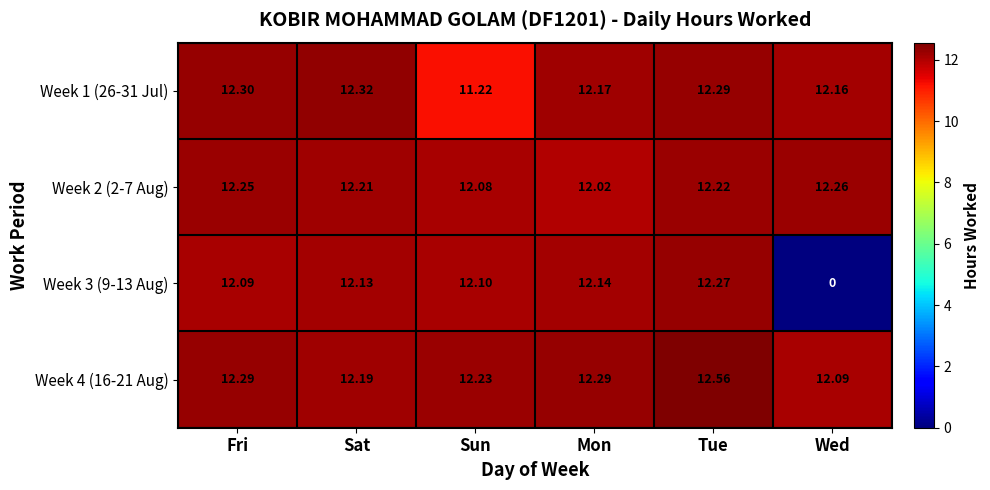

How many distinct data groups are displayed?

4